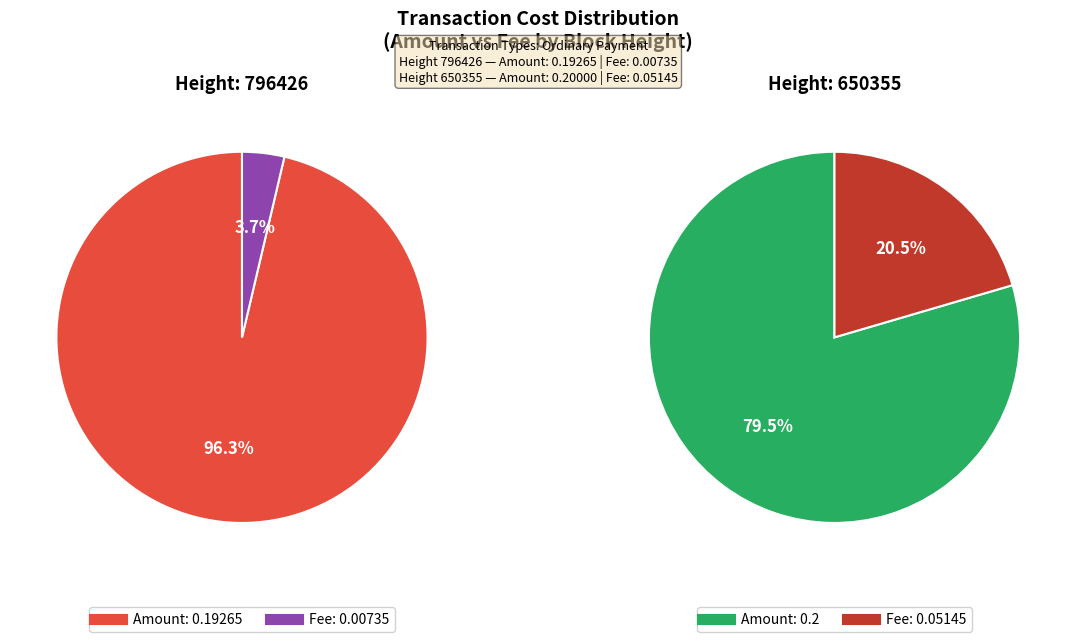

What percentage do 650355 and 796426 together represent?

100.0%